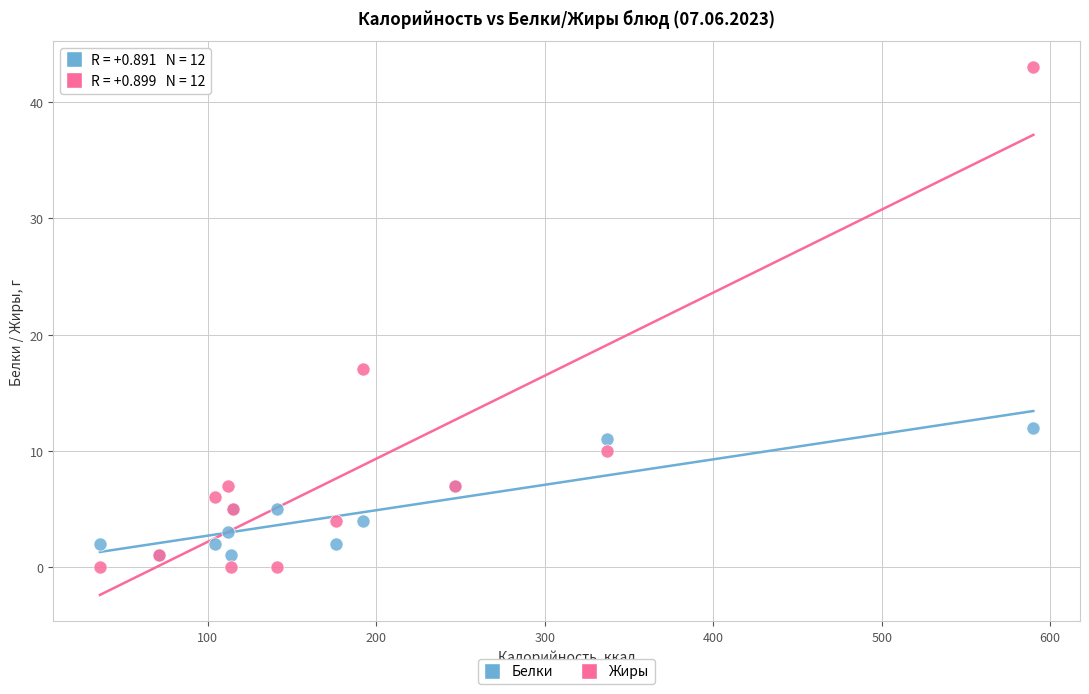

In the Жиры series, what Y value is closest to 21?

17